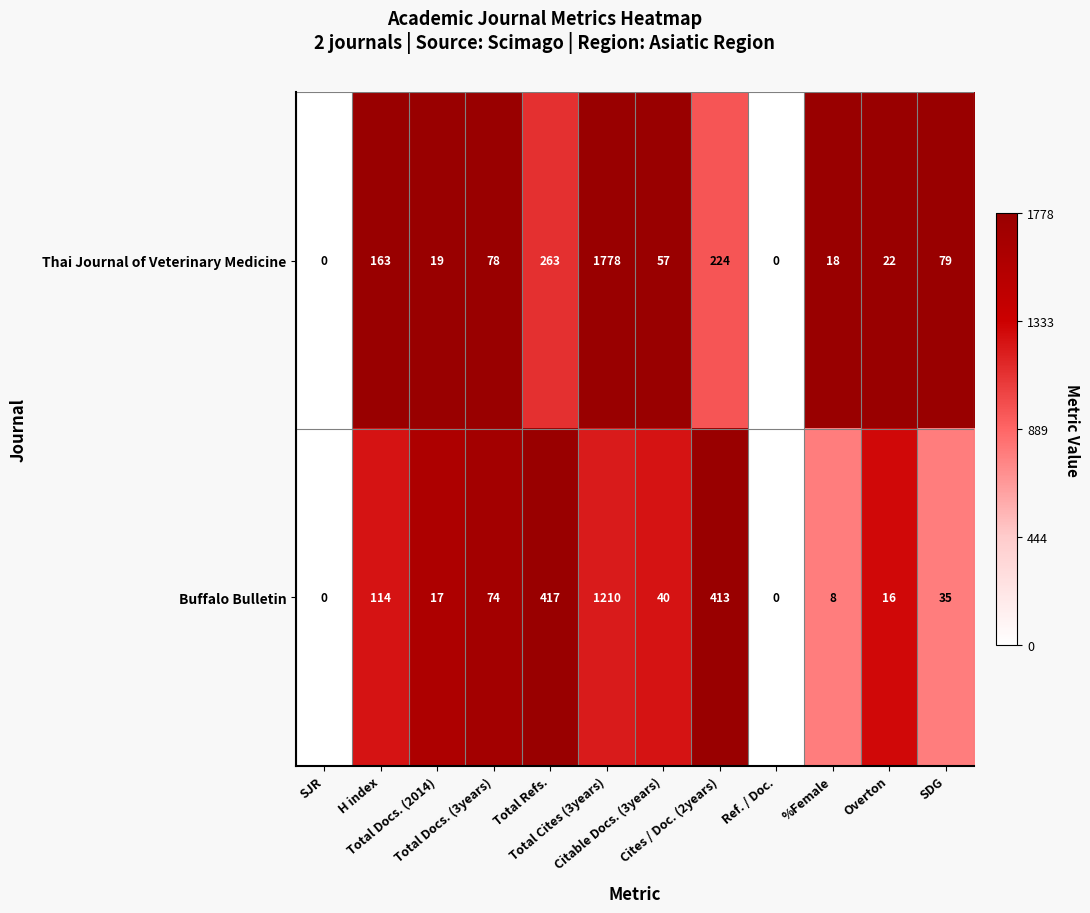

Which series has the widest spread of values?

Thai Journal of Veterinary Medicine